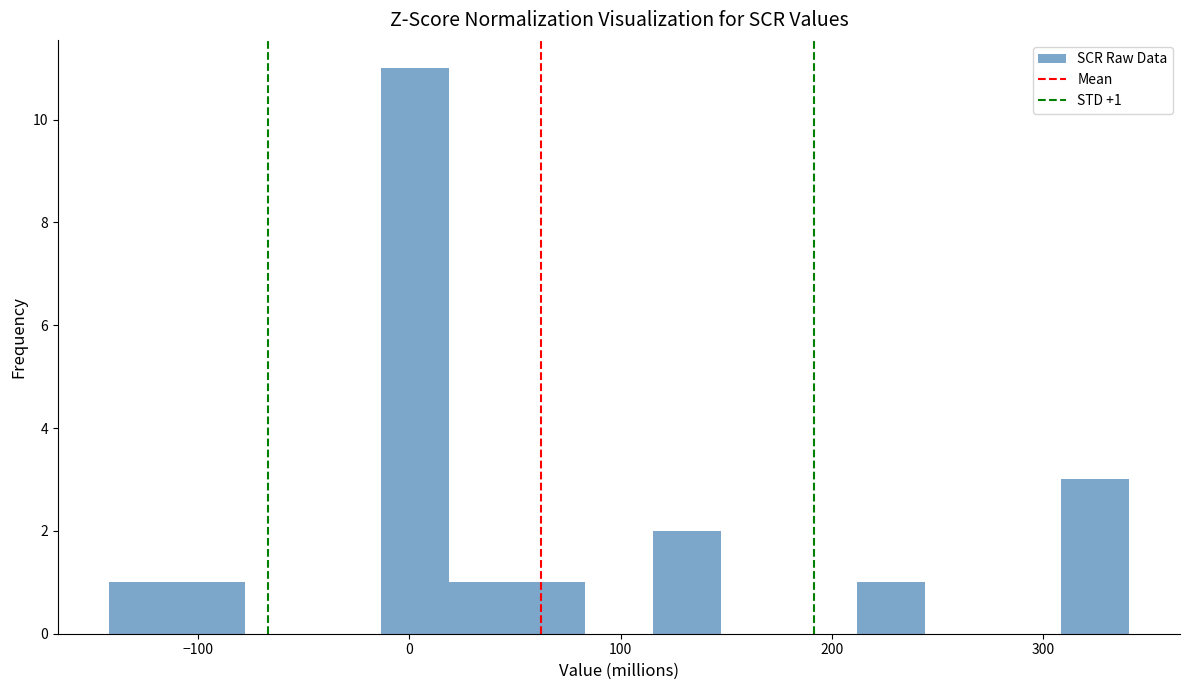

Around what value on the x-axis is the tallest bar? Give the approximate position of its centre, as read against the axis.

0